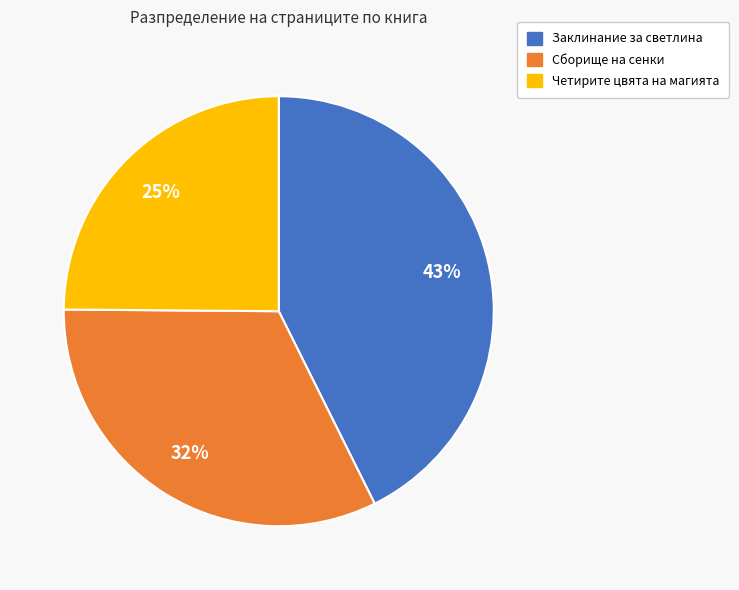

Do Сборище на сенки and Заклинание за светлина together represent more than half of the pie?

Yes